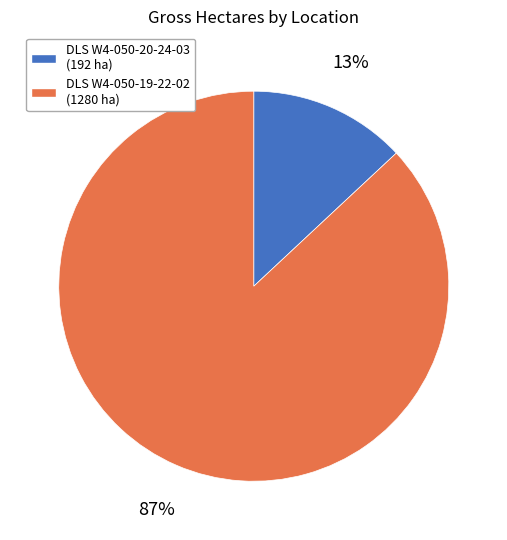

To the nearest percent, what is the average slice percentage?

50%